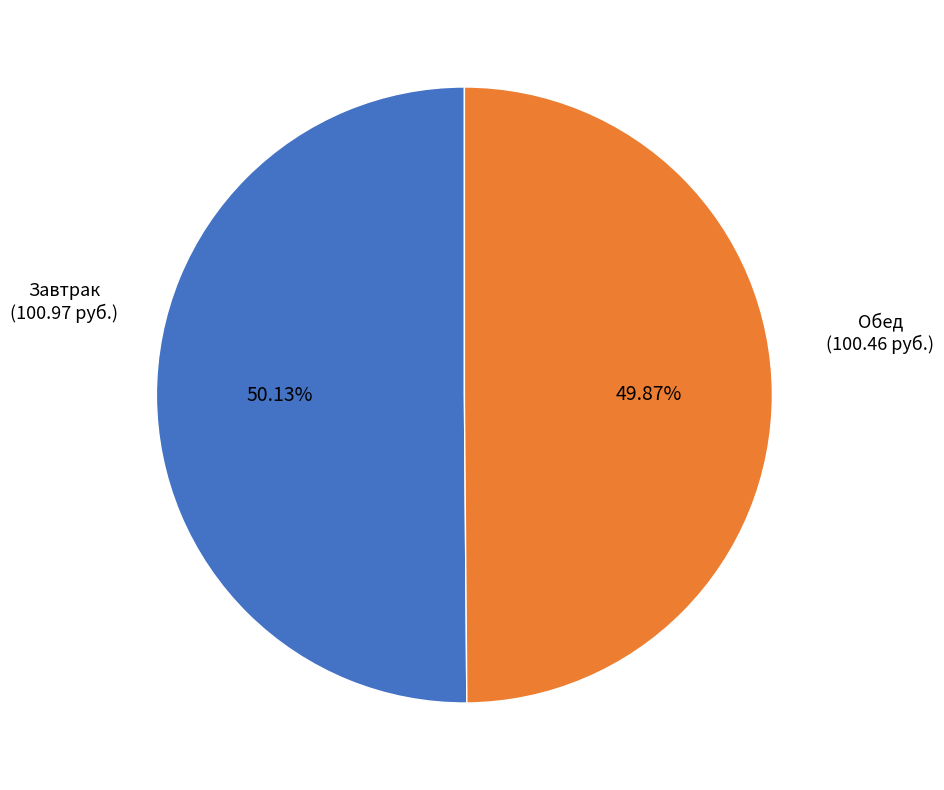

Is there any slice that represents more than half of the pie?

Yes